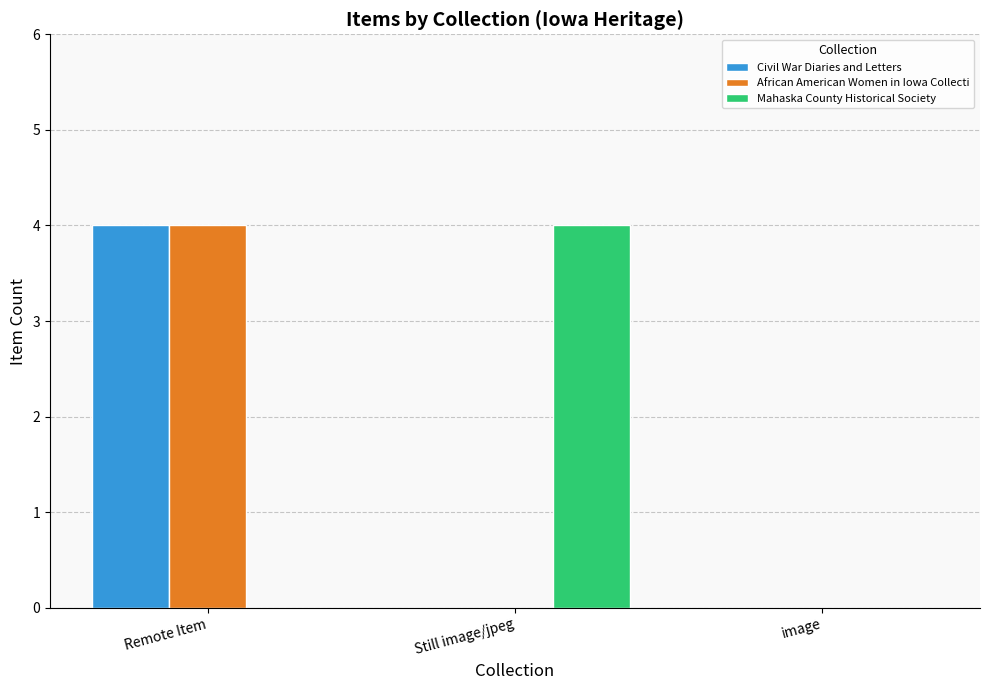

True or false: African American Women in Iowa Collecti has a value of 5 at Remote Item.

False